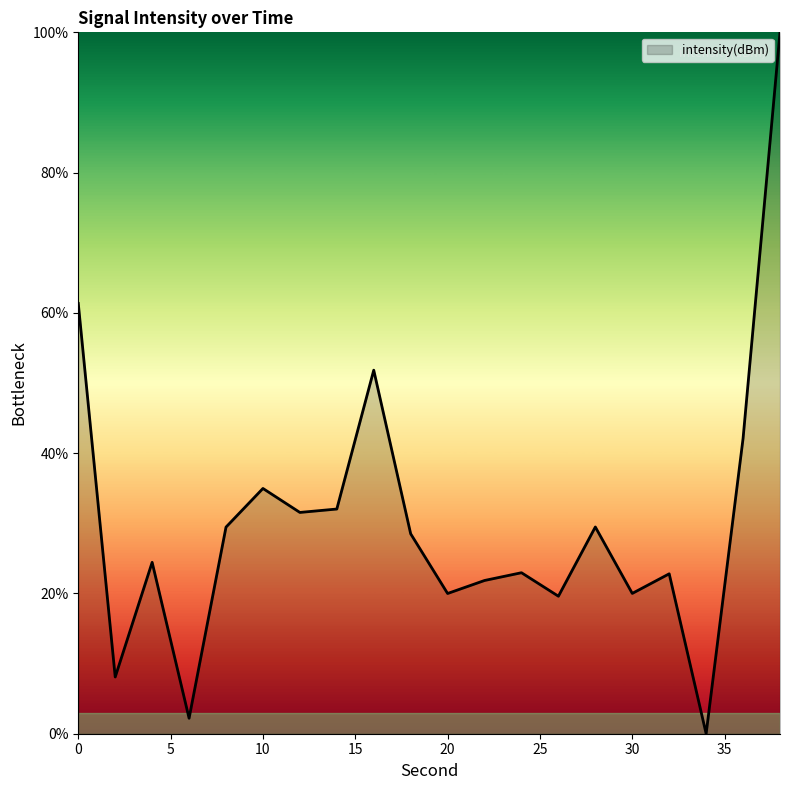

What is the difference between the maximum and minimum values?

100.0